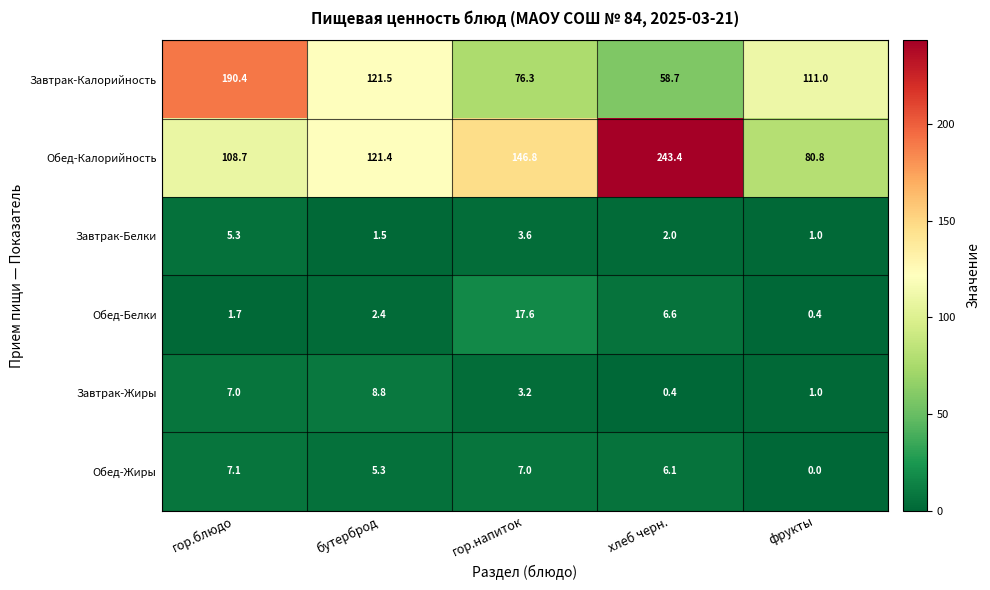

What is the difference between the highest and lowest values at хлеб черн.?

243.0